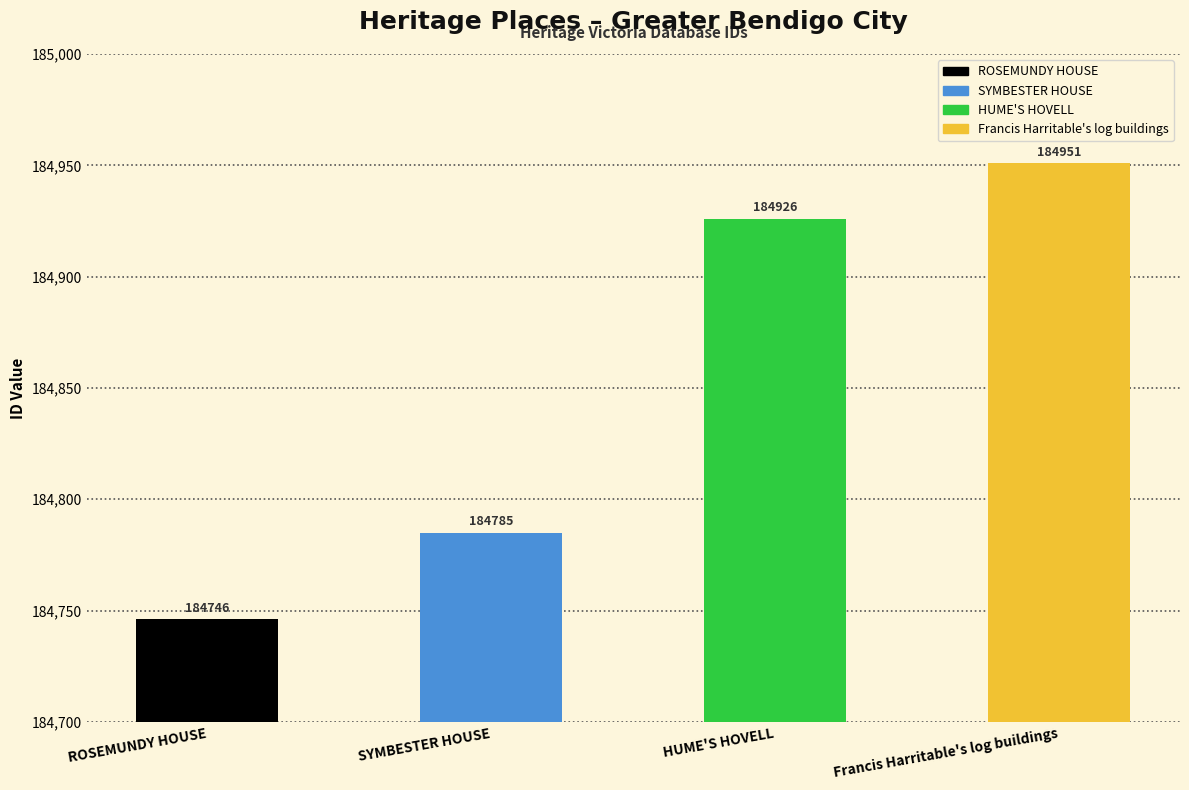

Rank the categories by value from highest to lowest.

Francis Harritable's log buildings, HUME'S HOVELL, SYMBESTER HOUSE, ROSEMUNDY HOUSE